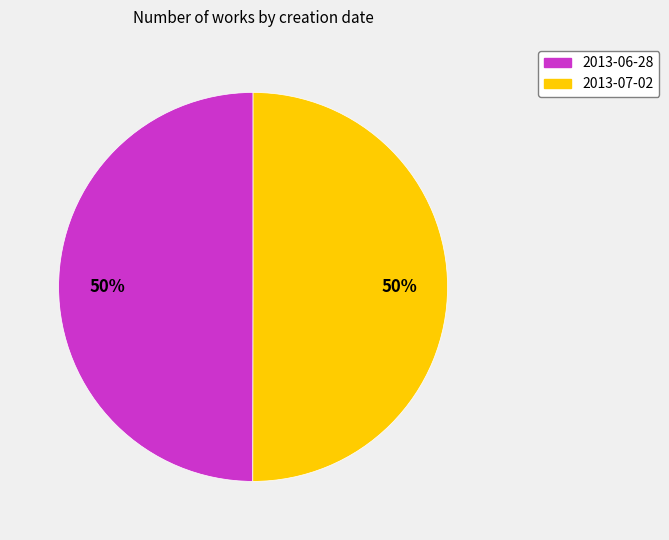

What percentage is the 2013-07-02 slice, to the nearest percent?

50%